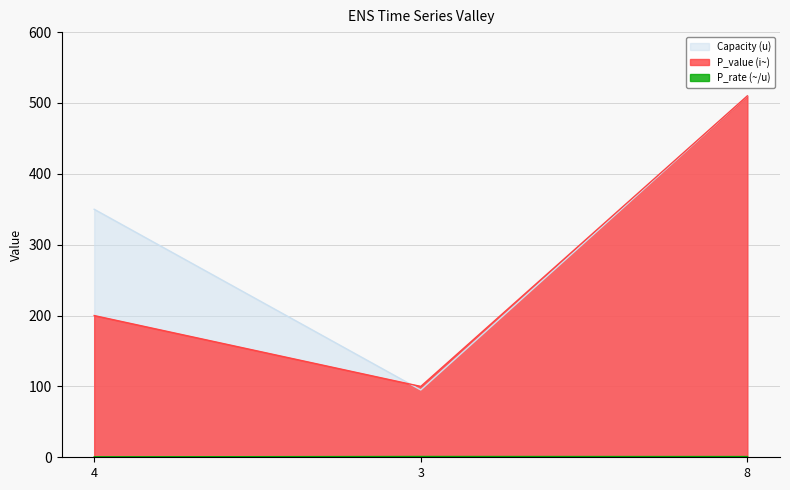

What position from the left is 3?

2